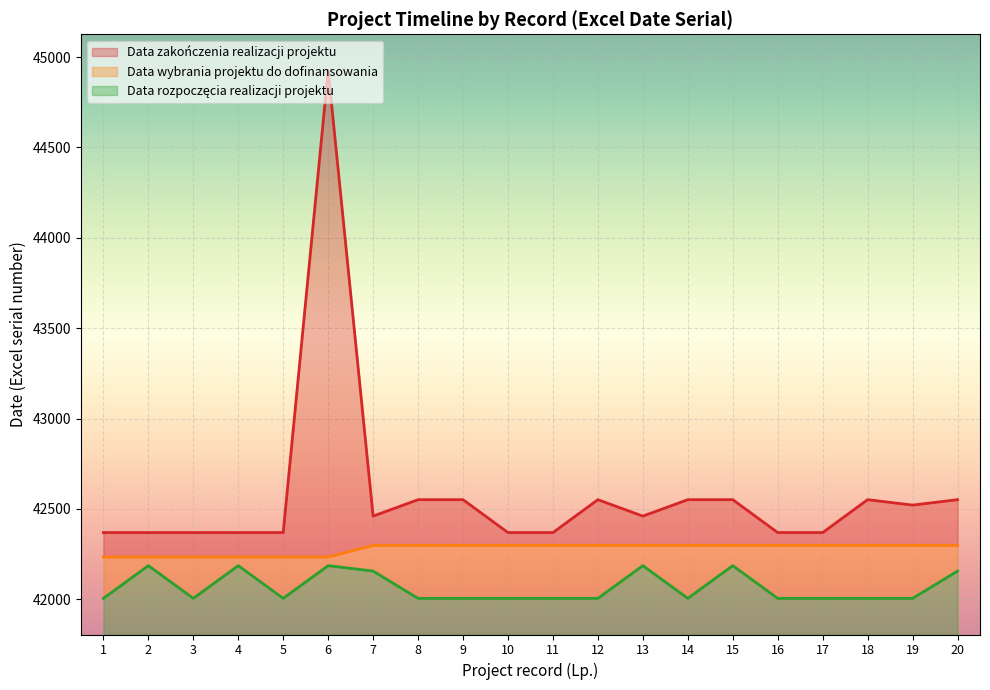

Rank the categories by Data zakończenia realizacji projektu value from lowest to highest.

1, 2, 3, 4, 5, 10, 11, 16, 17, 7, 13, 19, 8, 9, 12, 14, 15, 18, 20, 6